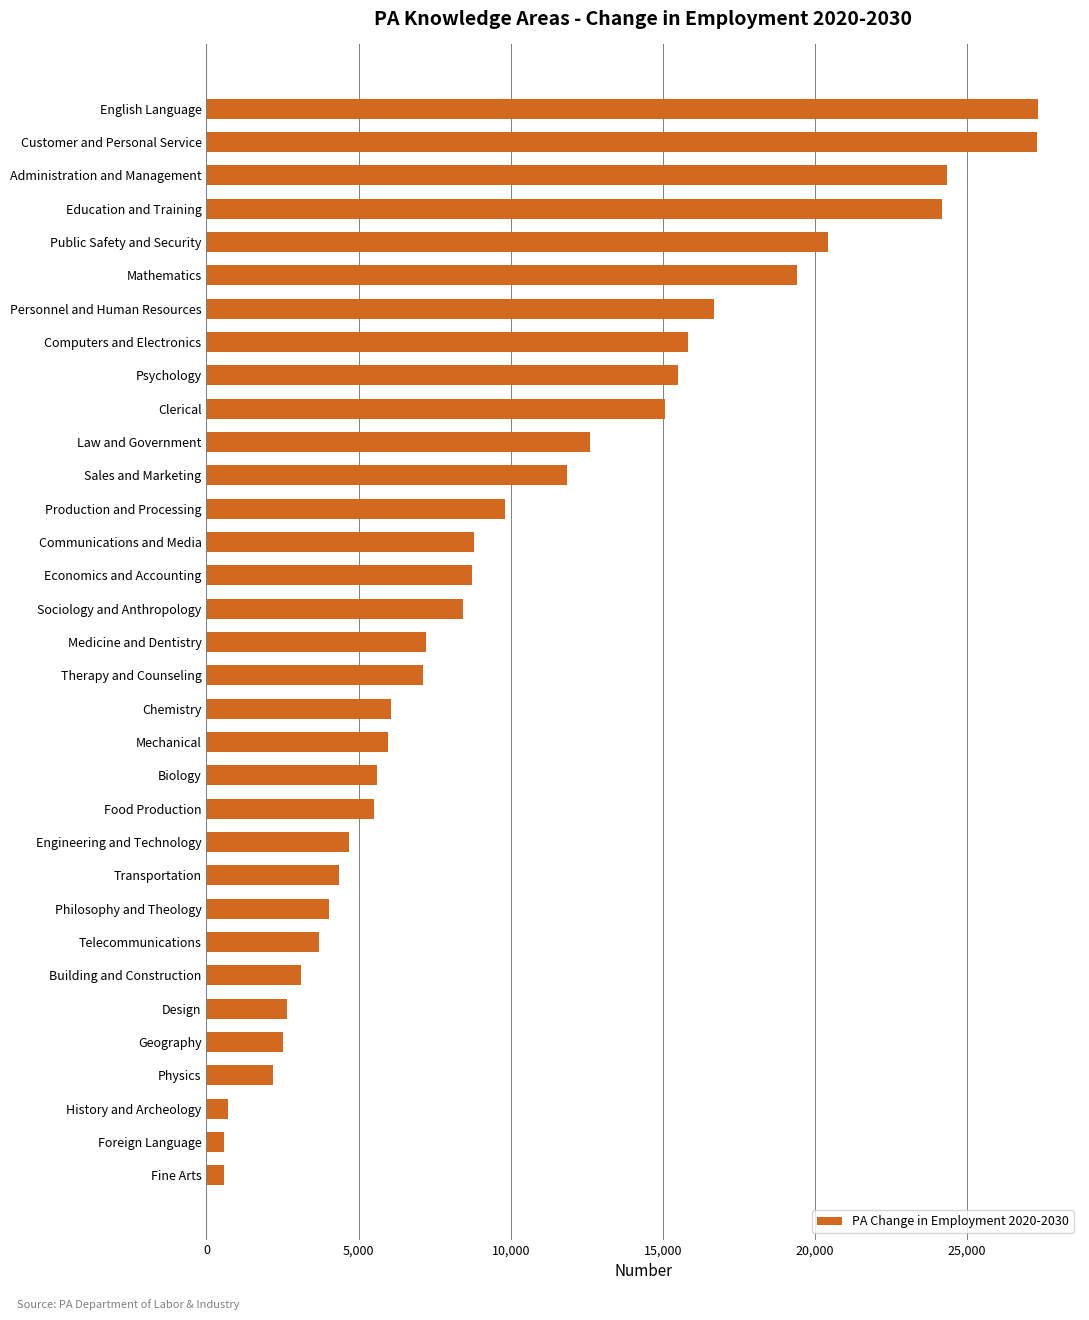

What is the label of the 32nd bar from the top?

Foreign Language